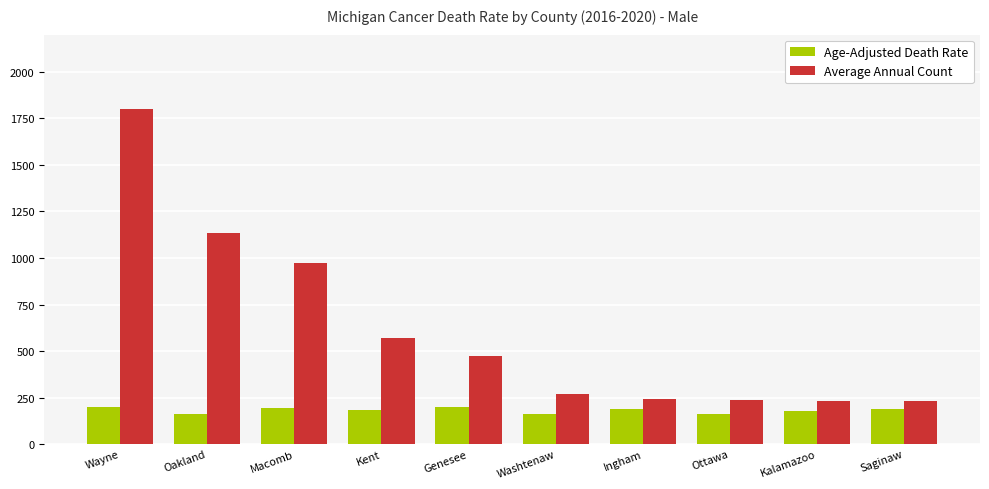

What is the label of the 2nd bar from the right?

Kalamazoo